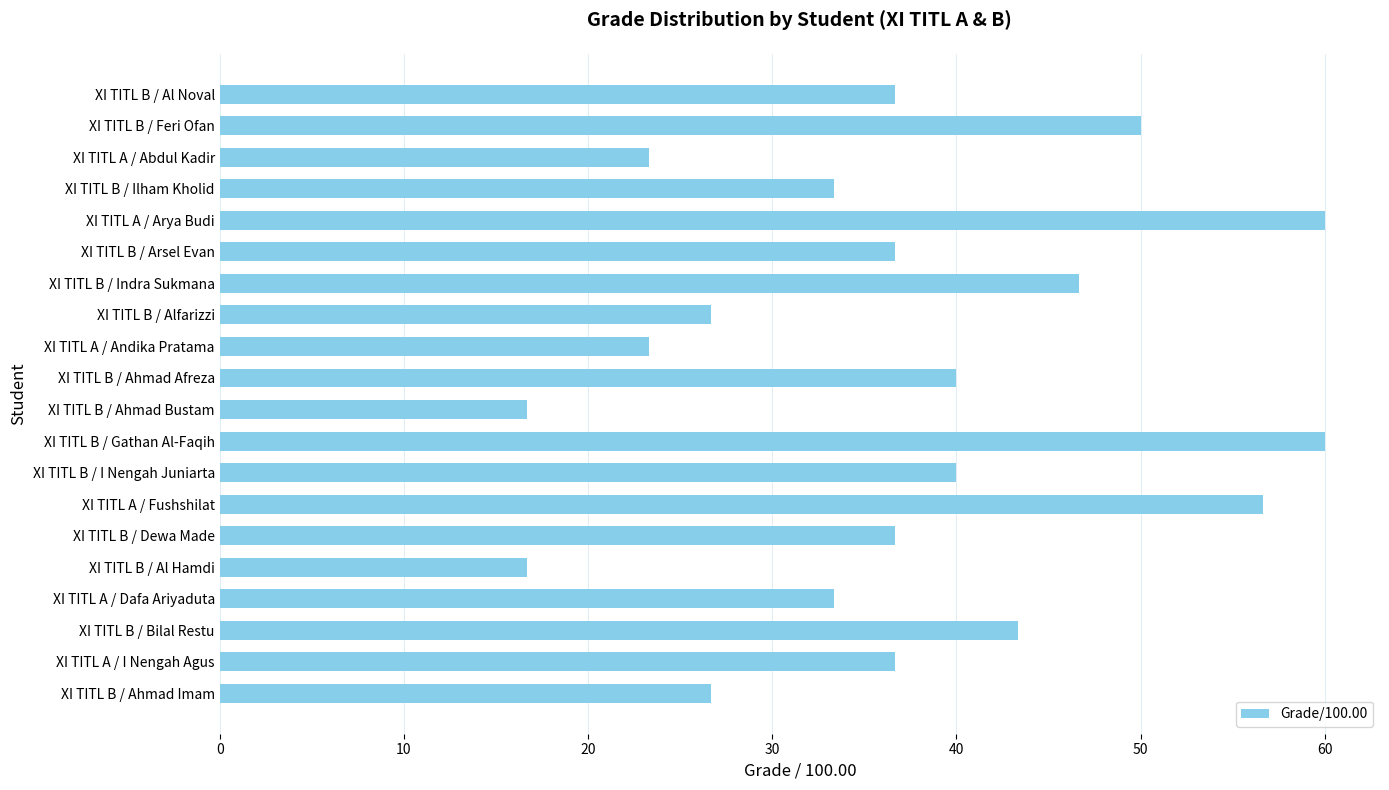

Reading top to bottom, what are all the values shown in this chart?

36.7	50.0	23.3	33.3	60.0	36.7	46.7	26.7	23.3	40.0	16.7	60.0	40.0	56.7	36.7	16.7	33.3	43.3	36.7	26.7